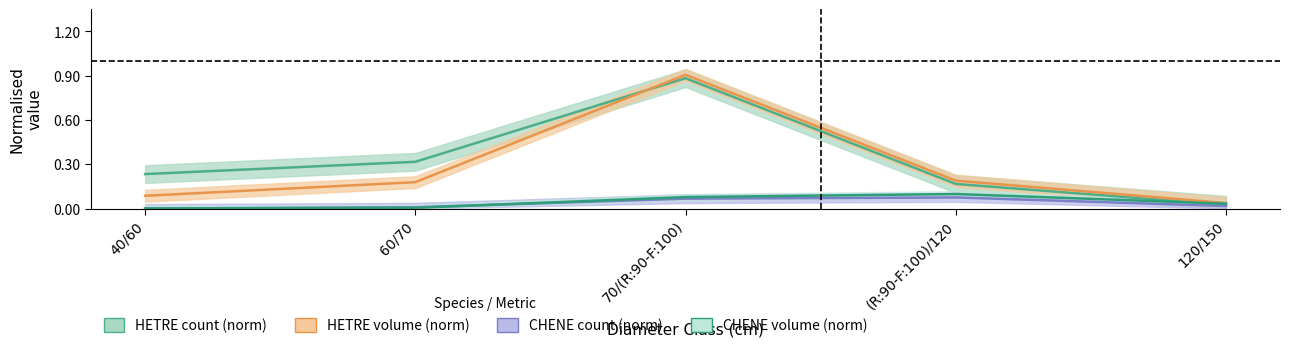

What is the label of the 3rd point from the left?

70/(R:90-F:100)